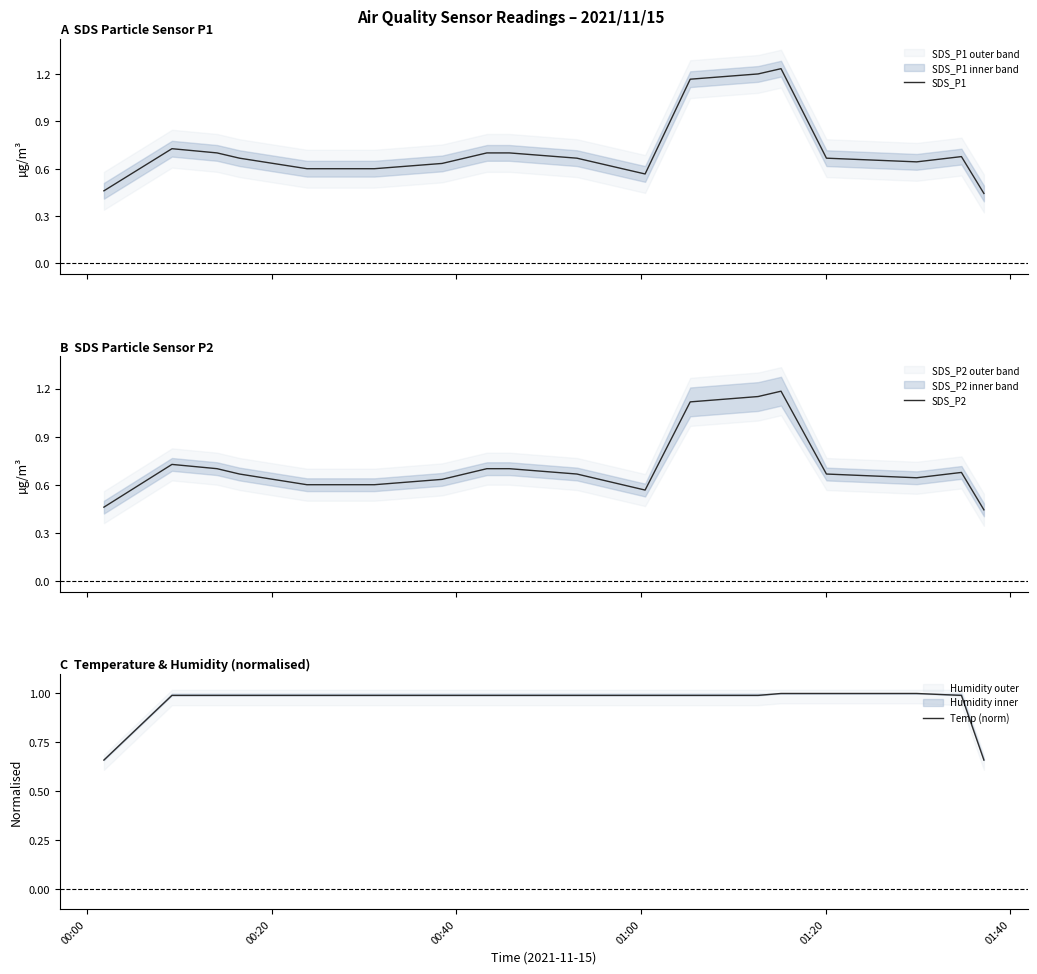

Count the SDS_P2 values in the range 0 to 1.

17